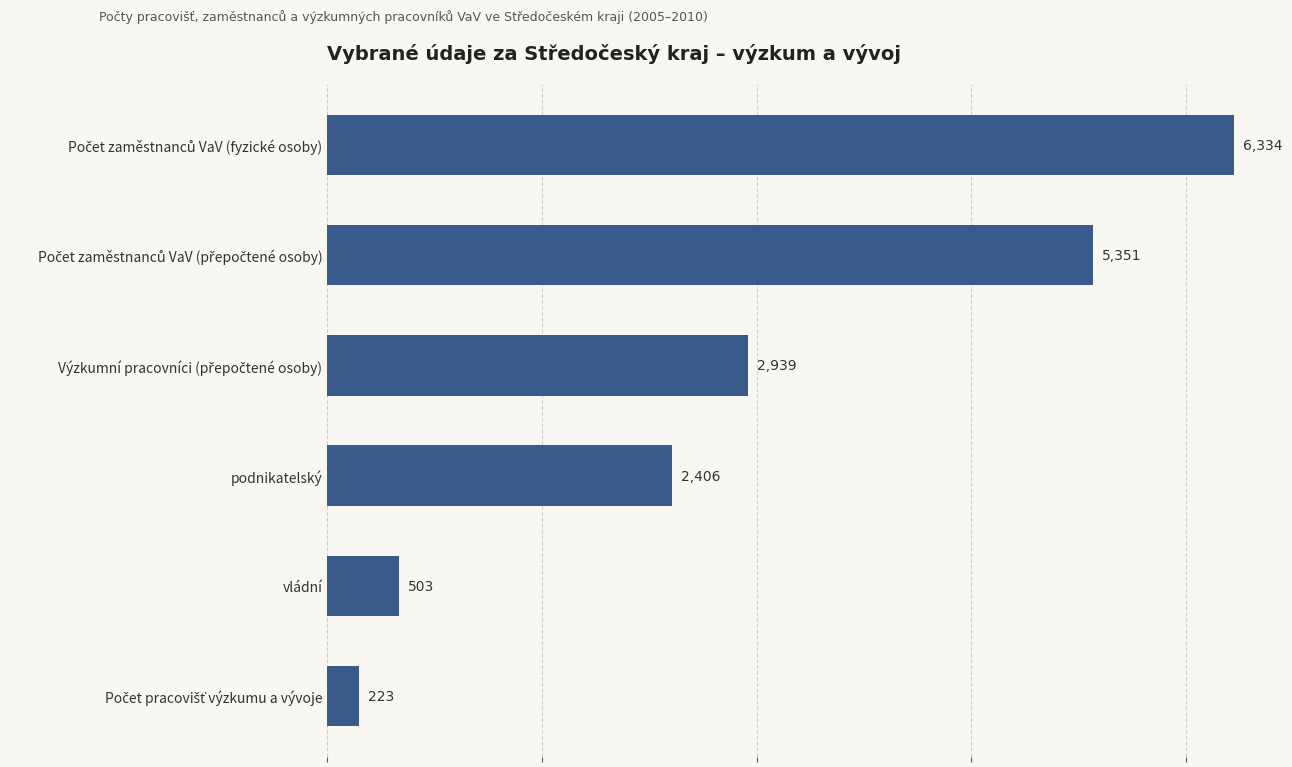

Are the bars grouped side by side (vs. stacked)?

No